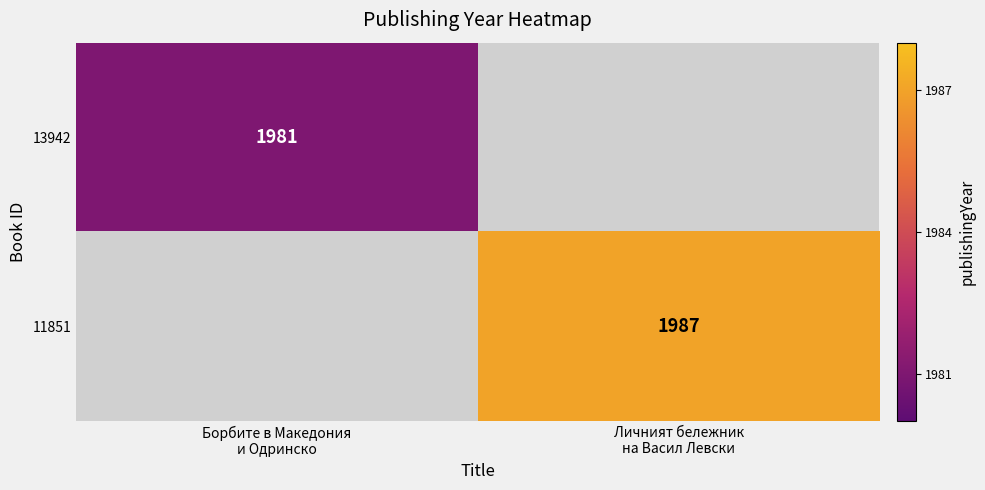

How many data points does each series have?

2